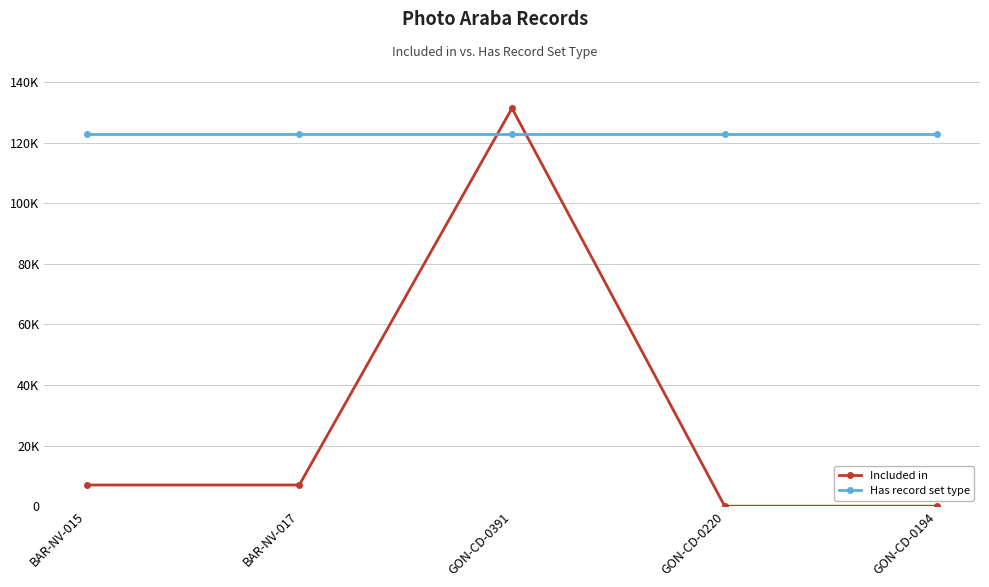

Reading left to right, what are all the values shown in this chart?

Included in: BAR-NV-015=7001	BAR-NV-017=7001	GON-CD-0391=131385	GON-CD-0220=0	GON-CD-0194=0
Has record set type: BAR-NV-015=122803	BAR-NV-017=122803	GON-CD-0391=122803	GON-CD-0220=122803	GON-CD-0194=122803